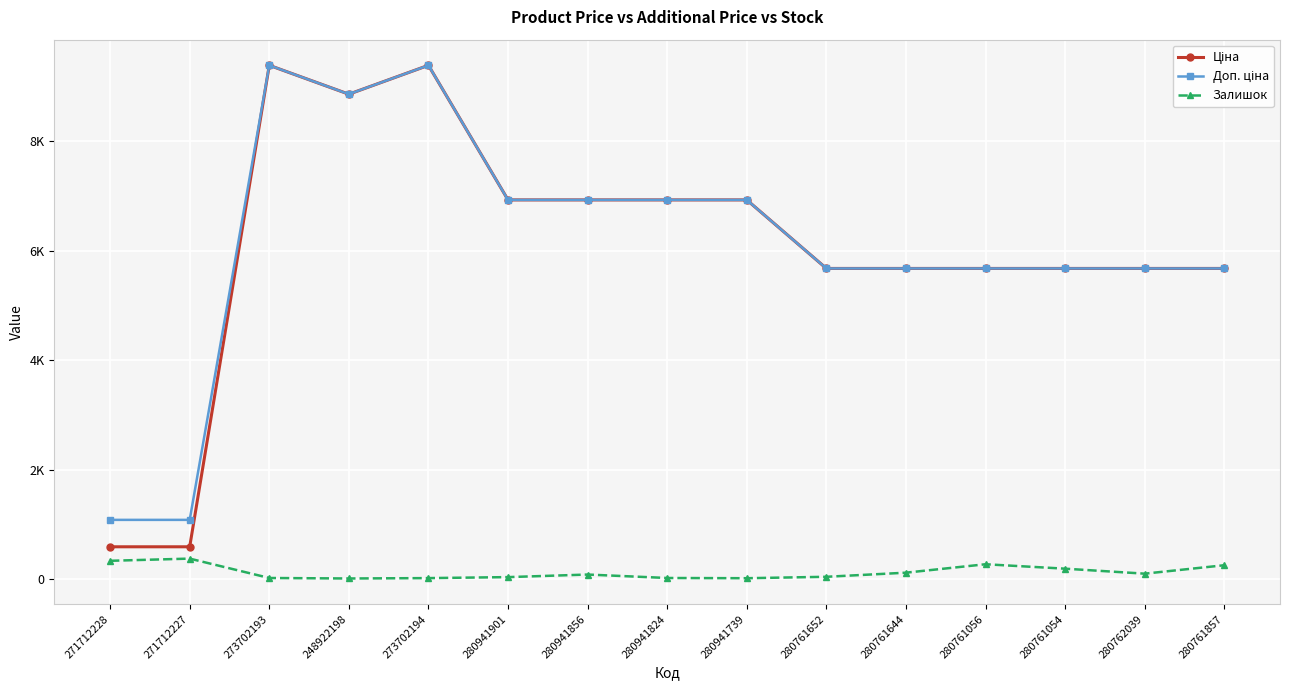

At 271712228, list the series in order from smallest to largest.

Залишок, Ціна, Доп. ціна